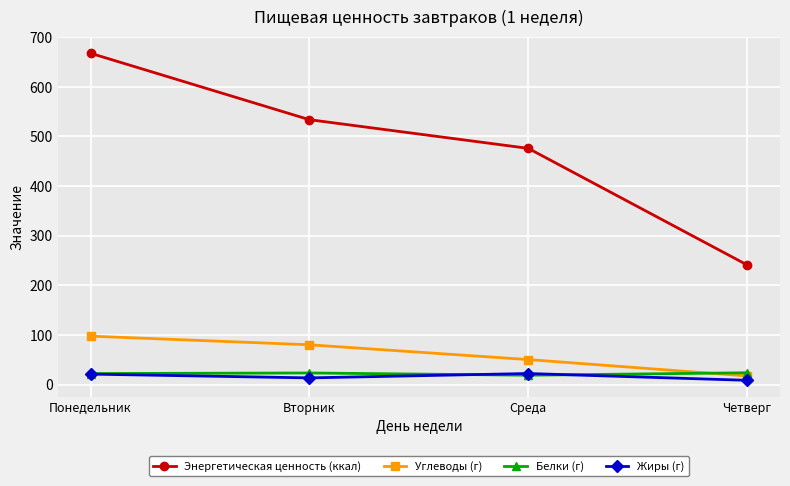

Which series has the largest range (max minus min)?

Энергетическая ценность (ккал)